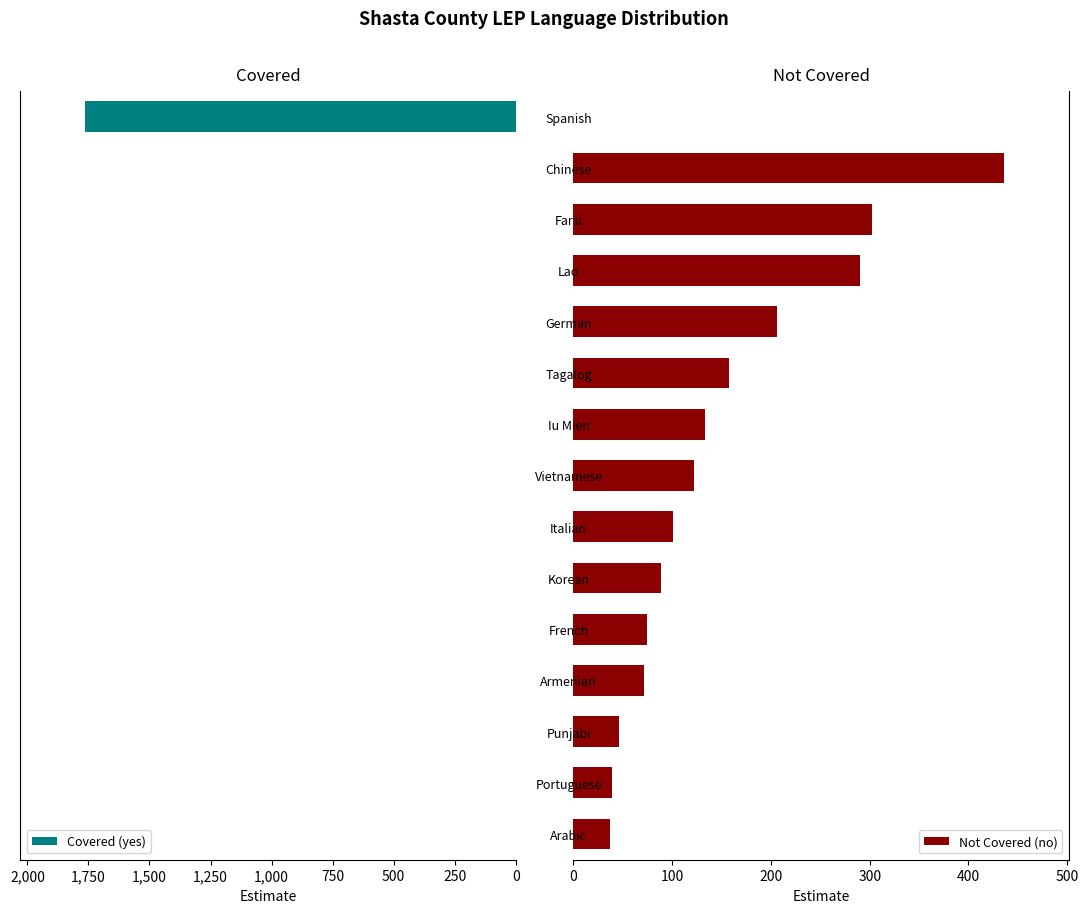

What is the sum of all Covered (yes) values?

1764